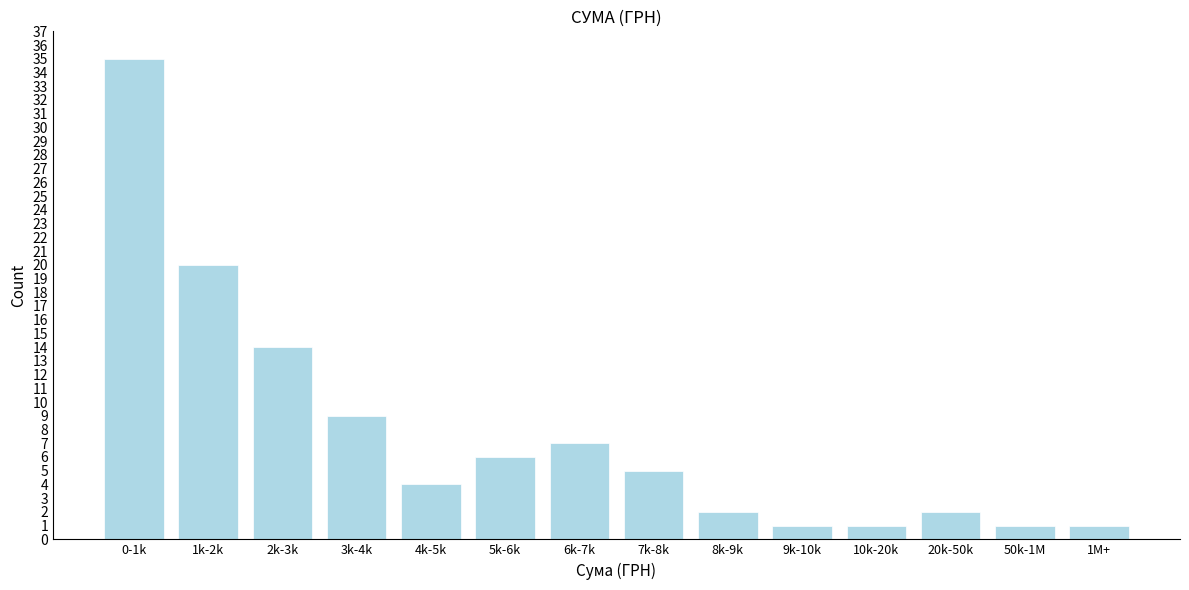

Reading left to right, extract all data points from this chart.

0-1k=35	1k-2k=20	2k-3k=14	3k-4k=9	4k-5k=4	5k-6k=6	6k-7k=7	7k-8k=5	8k-9k=2	9k-10k=1	10k-20k=1	20k-50k=2	50k-1M=1	1M+=1